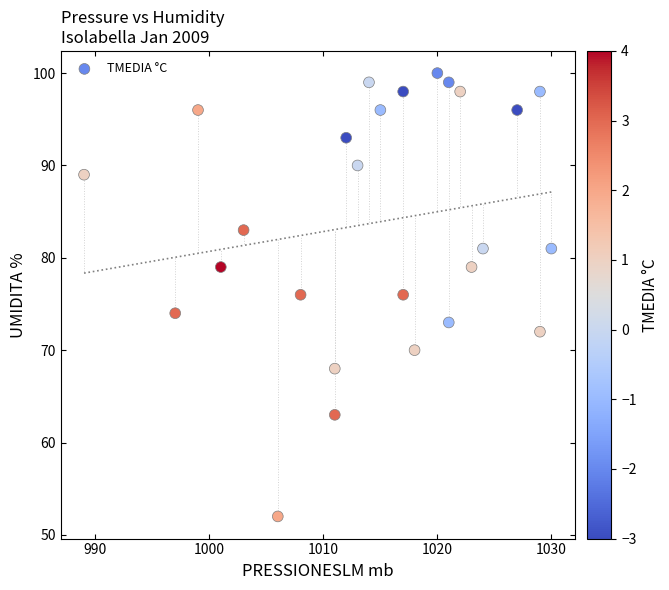

What is the range of X values (max minus min)?

41